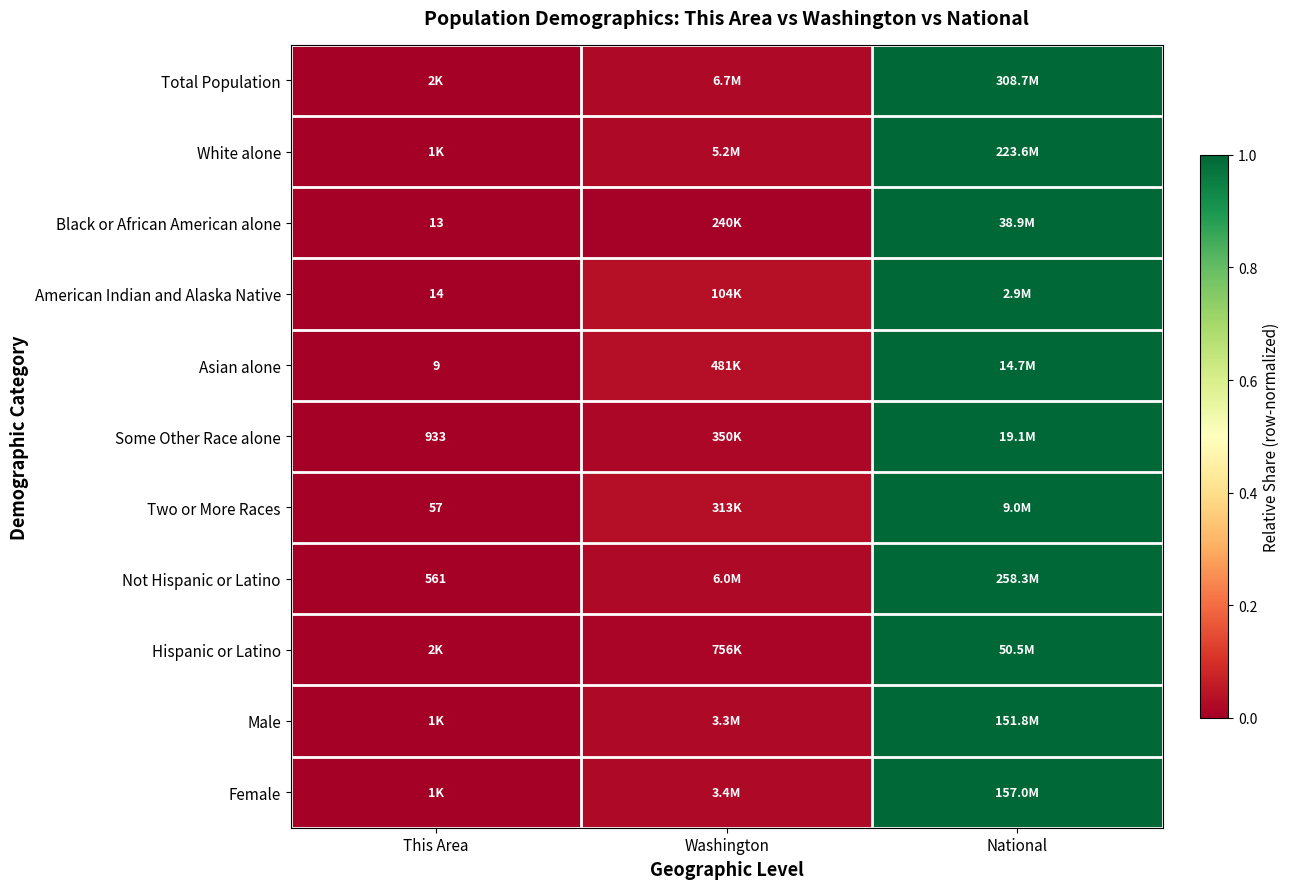

The Male series shows 1.0 at National. True or false?

True